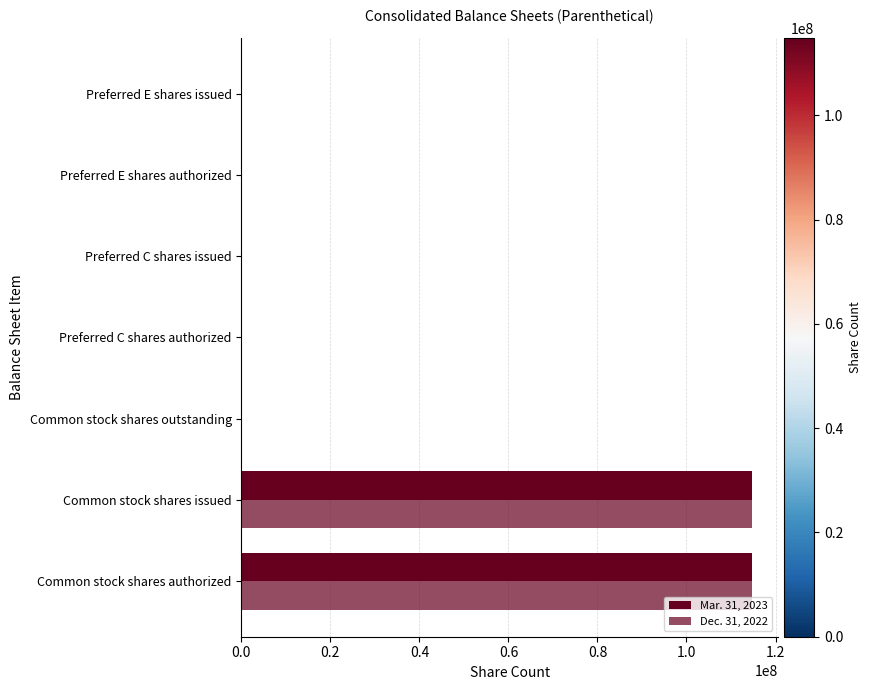

Count the number of data series in this chart.

2